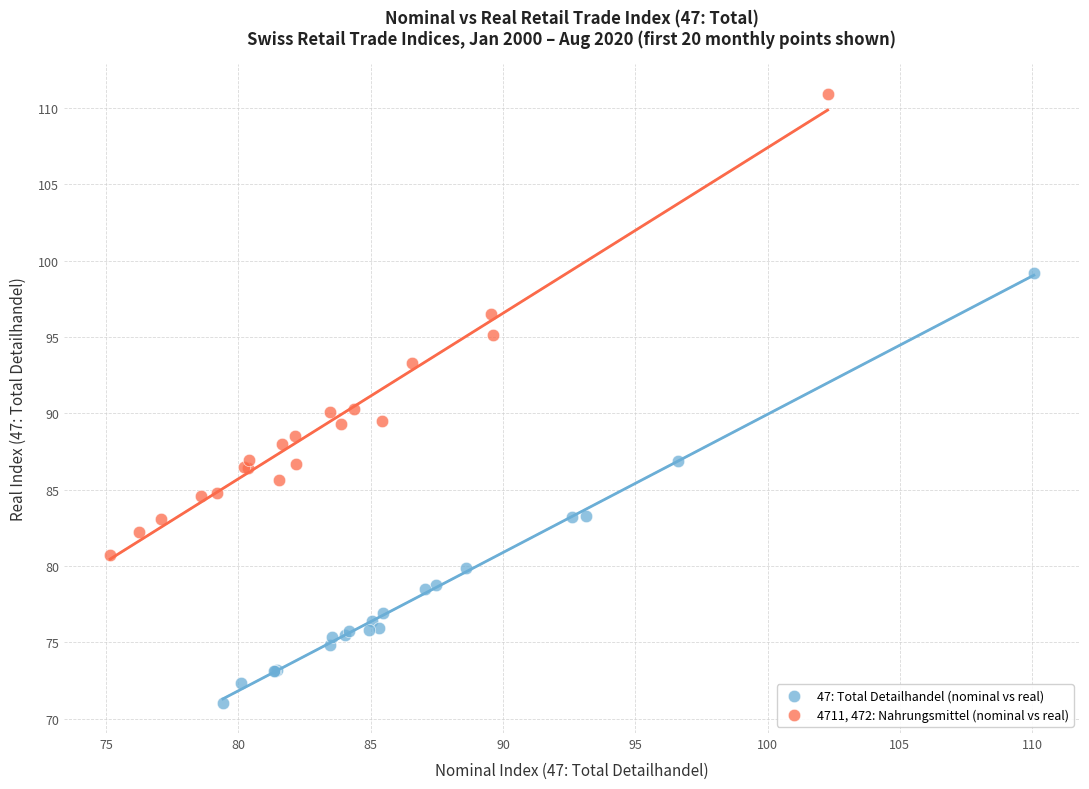

Which series reaches the maximum Y coordinate?

4711, 472: Nahrungsmittel (nominal vs real)